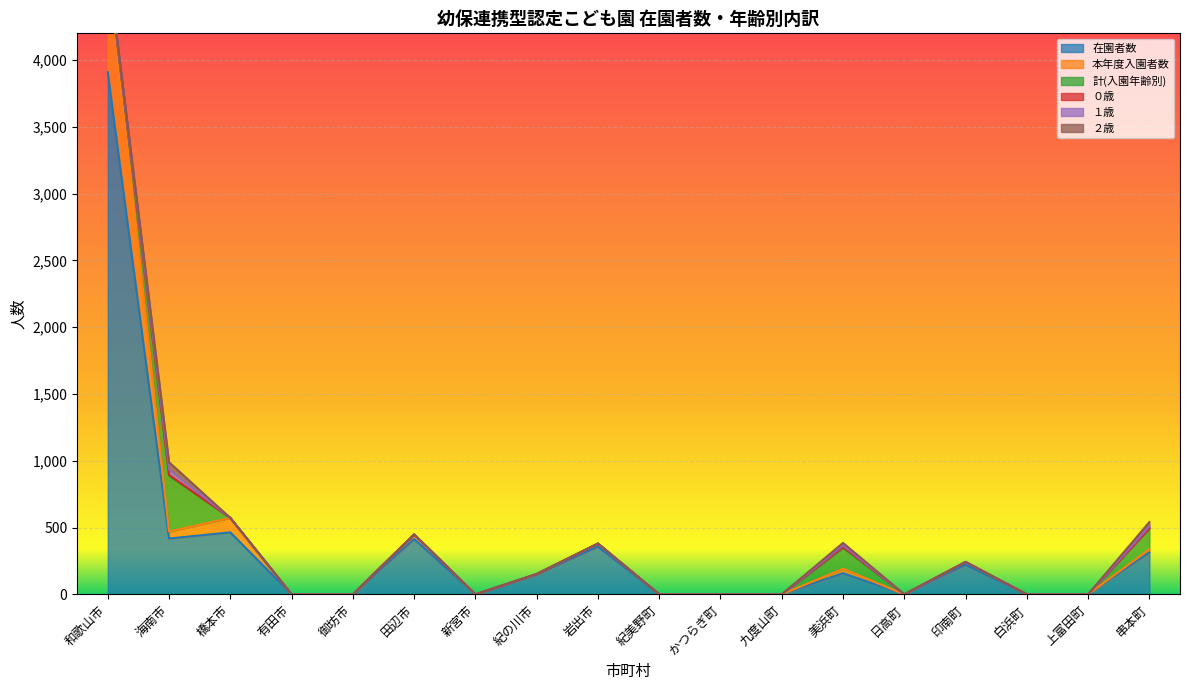

Is the value of 在園者数 at 上富田町 greater than the value of 計(入園年齢別) at 和歌山市?

No